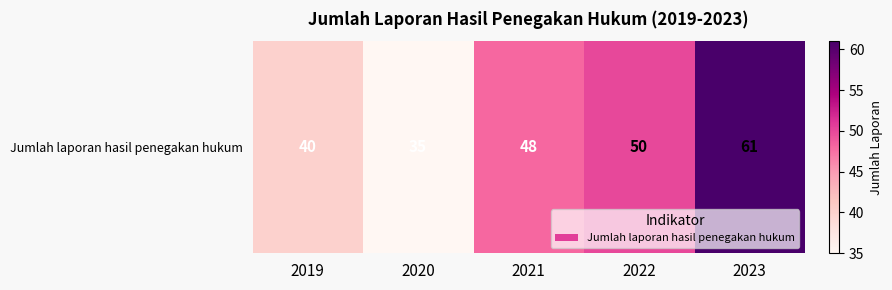

Which label corresponds to the smallest value in the chart?

2020